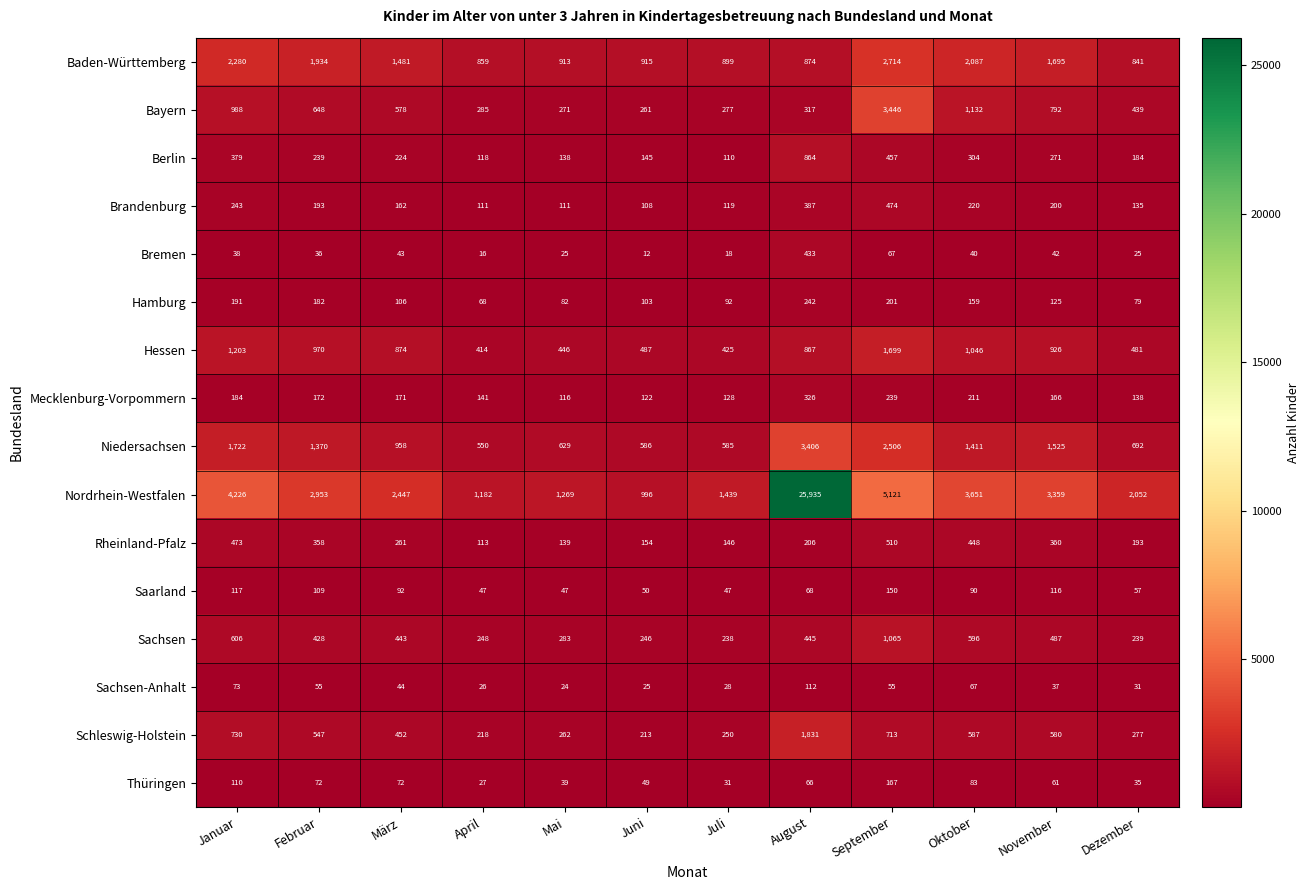

Rank the series at Juli from lowest to highest value.

Bremen, Sachsen-Anhalt, Thüringen, Saarland, Hamburg, Berlin, Brandenburg, Mecklenburg-Vorpommern, Rheinland-Pfalz, Sachsen, Schleswig-Holstein, Bayern, Hessen, Niedersachsen, Baden-Württemberg, Nordrhein-Westfalen